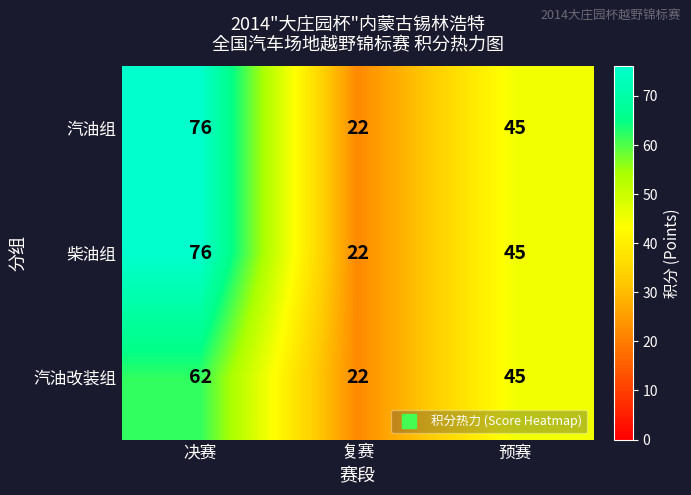

Rank the categories by 柴油组 value from highest to lowest.

决赛, 预赛, 复赛